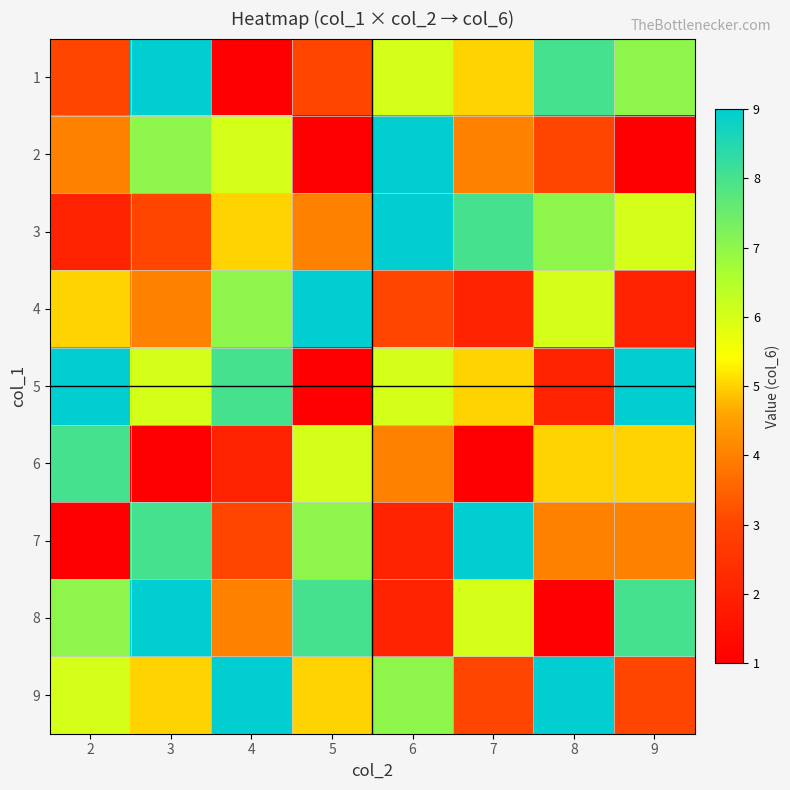

What is the minimum value shown in the chart?

1